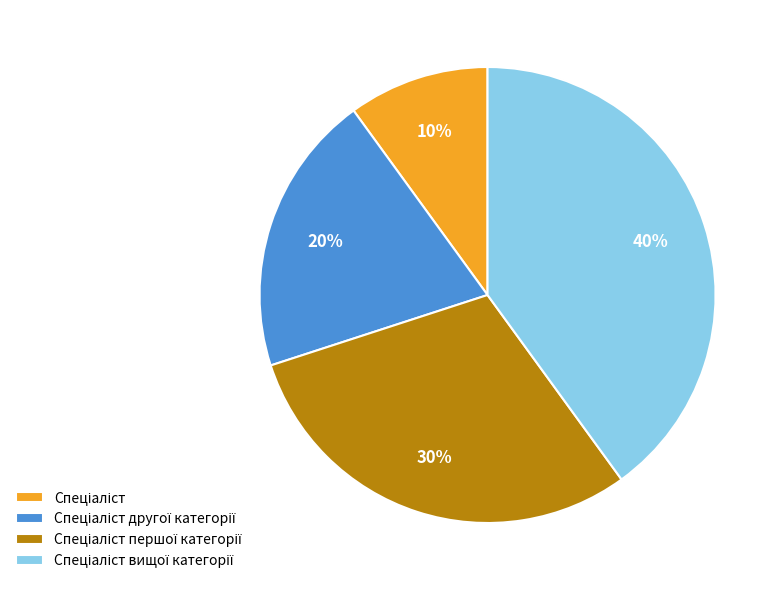

To the nearest percent, what is the difference between the largest and smallest slice percentages?

30%